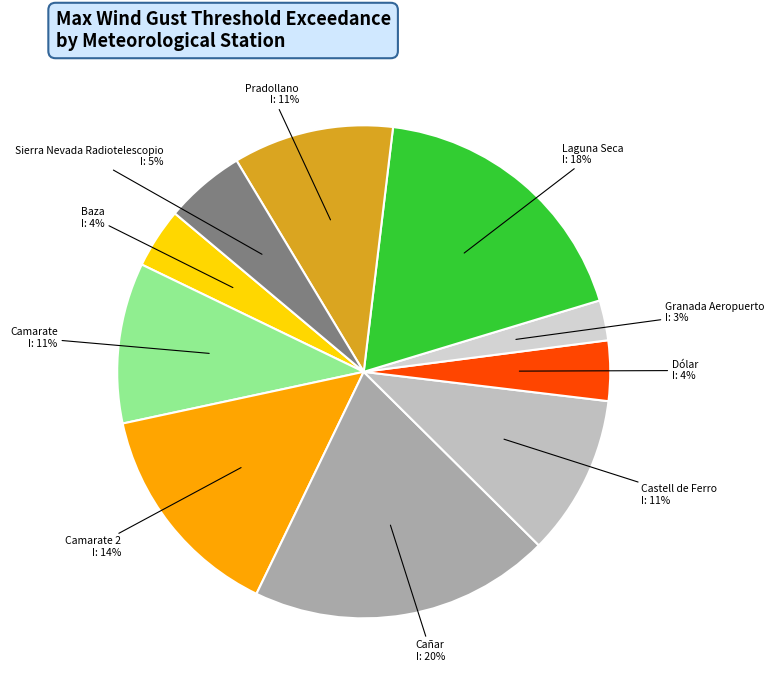

What percentage is the Sierra Nevada Radiotelescopio slice, to the nearest percent?

5%